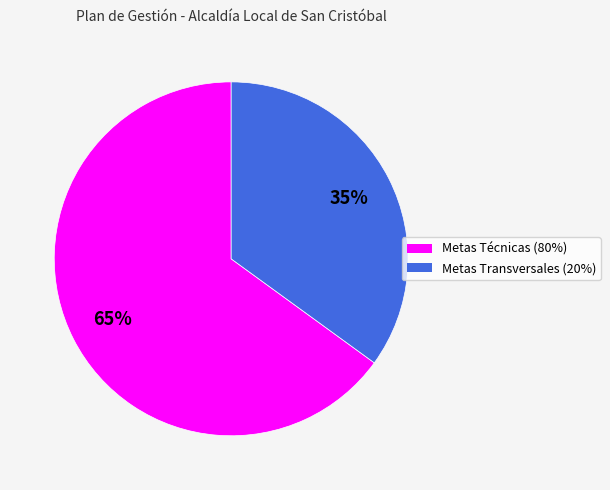

To the nearest percent, what is the average slice percentage?

50%